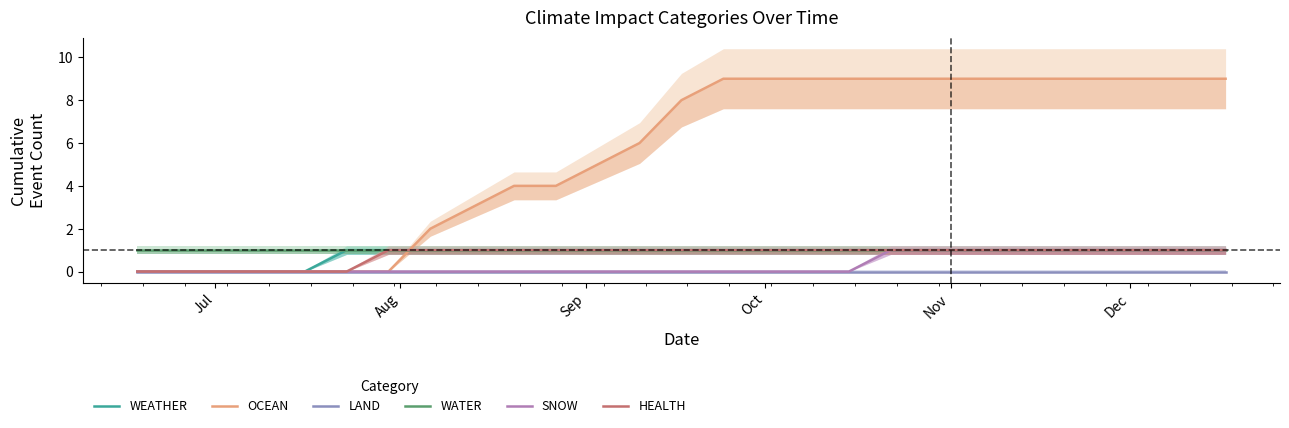

How many series are shown in this chart?

6